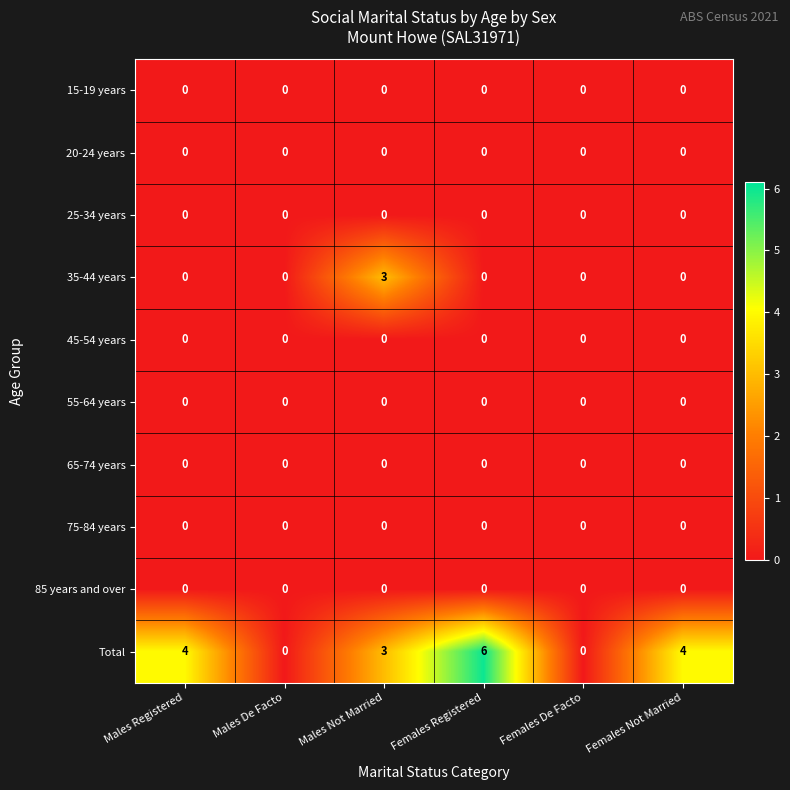

How many categories are shown in the chart?

6